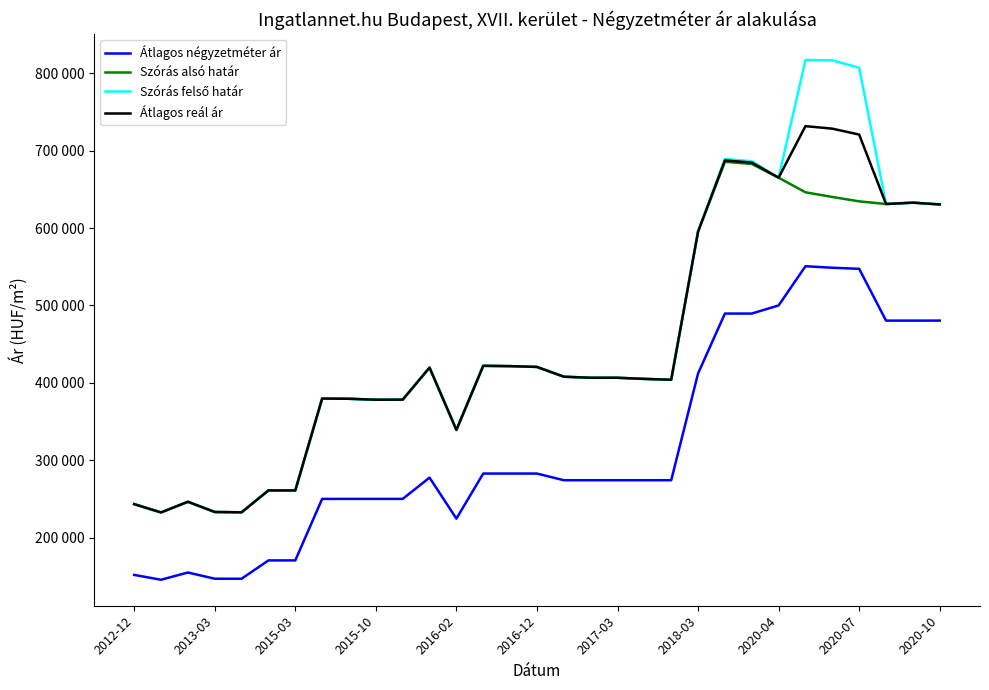

Does the chart display data point markers on the line(s)?

No